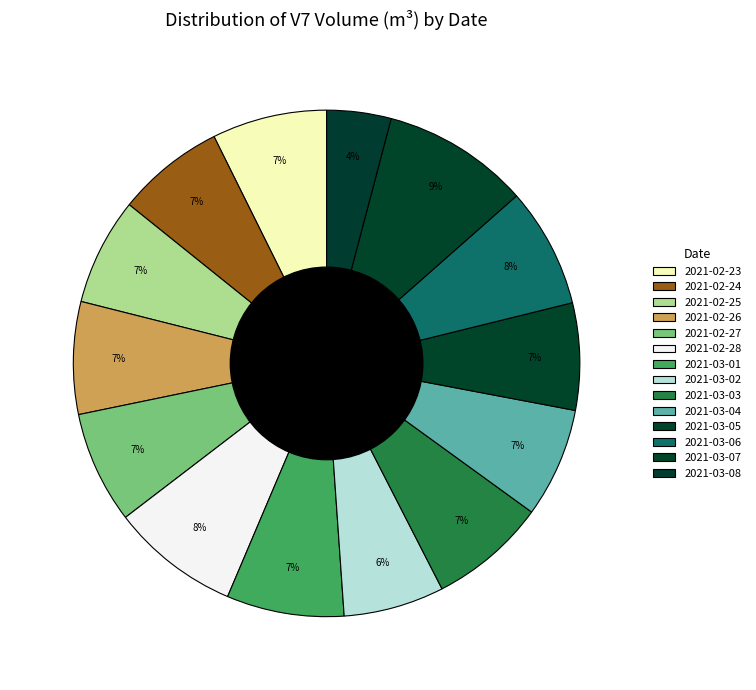

How many segments does this pie chart have?

14